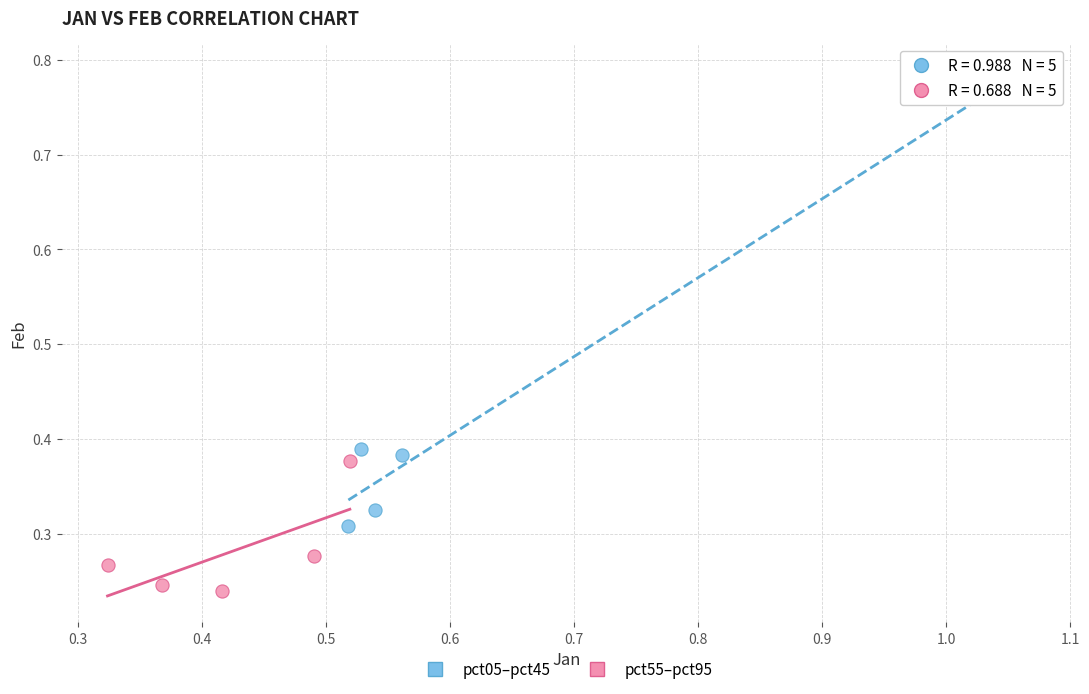

Which series reaches the maximum Y coordinate?

pct05–pct45